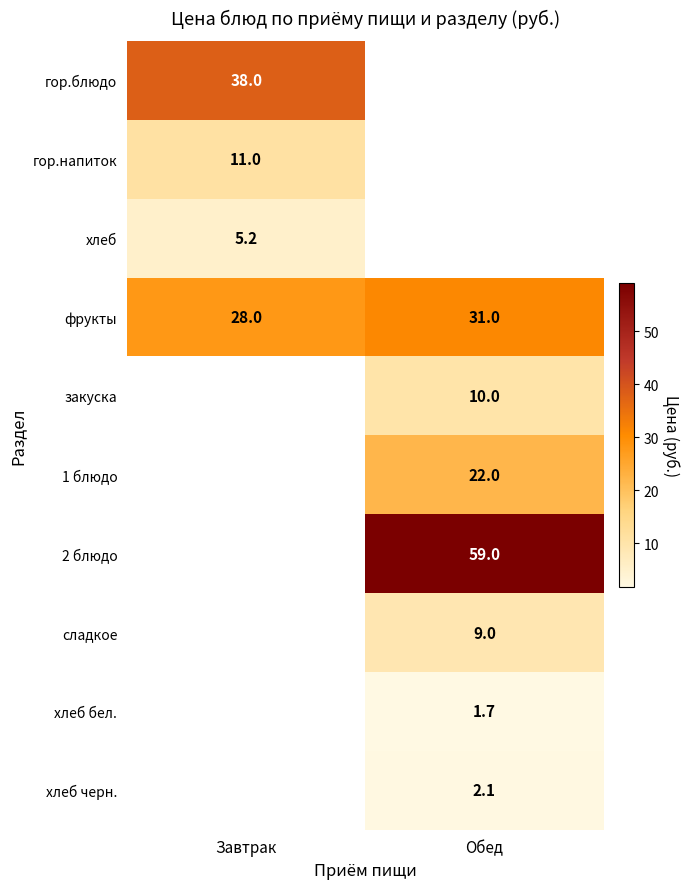

What is the minimum value shown in the chart?

1.7